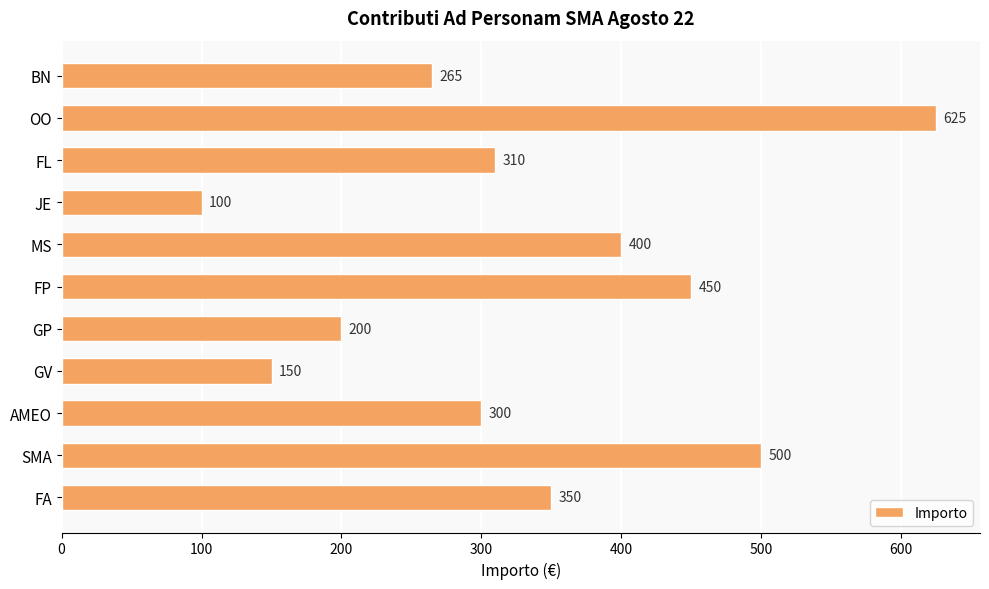

What is the ratio of the value at MS to the value at FL?

1.3